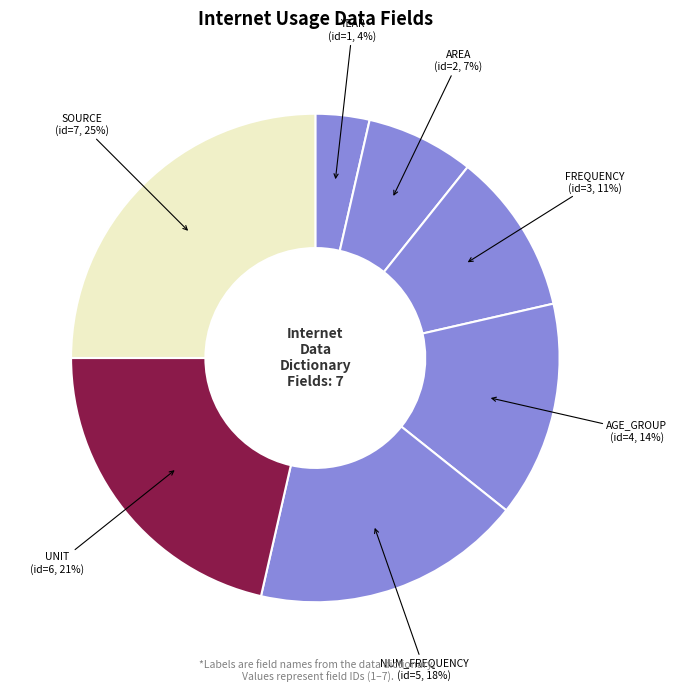

Is there any slice that represents more than half of the pie?

No